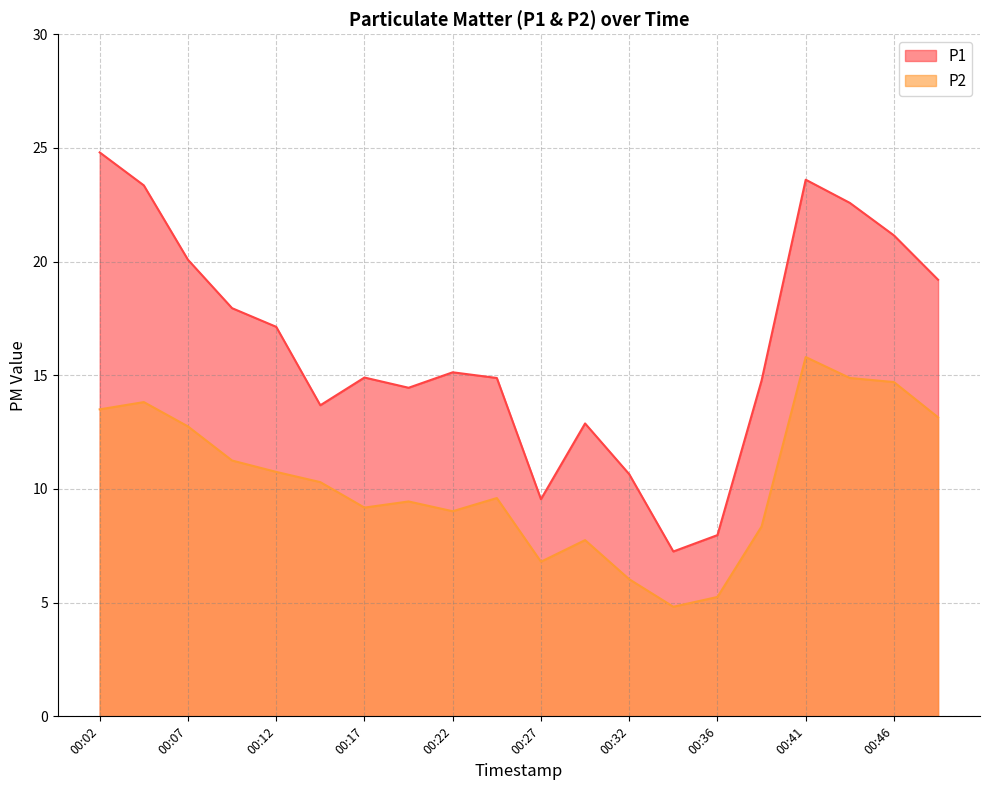

How many values in the P2 series are below 10?

10